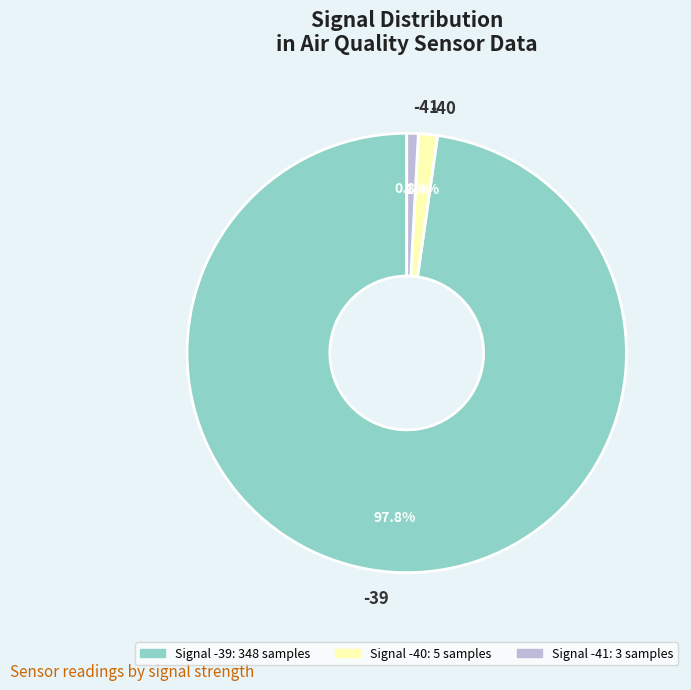

Which category has the biggest portion of the pie?

-39